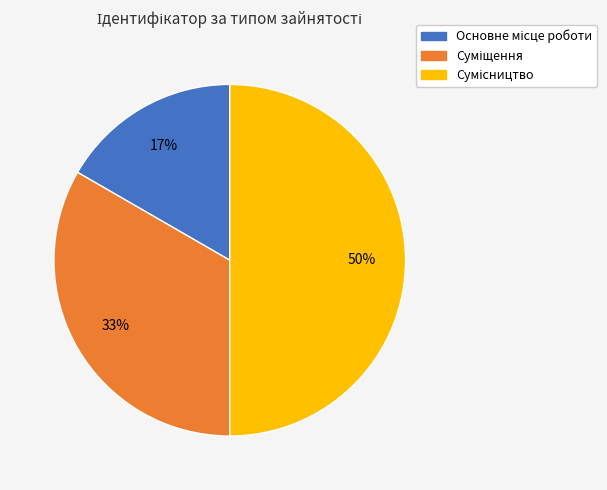

How many slices are in this pie chart?

3